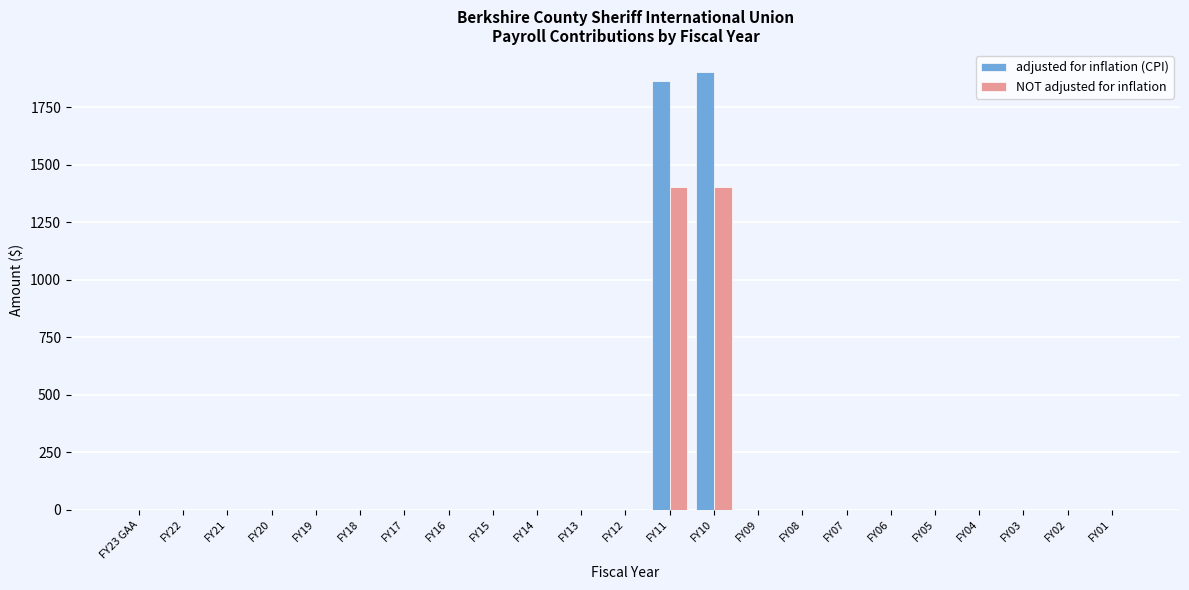

The value of adjusted for inflation (CPI) at FY22 is 0. True or false?

True